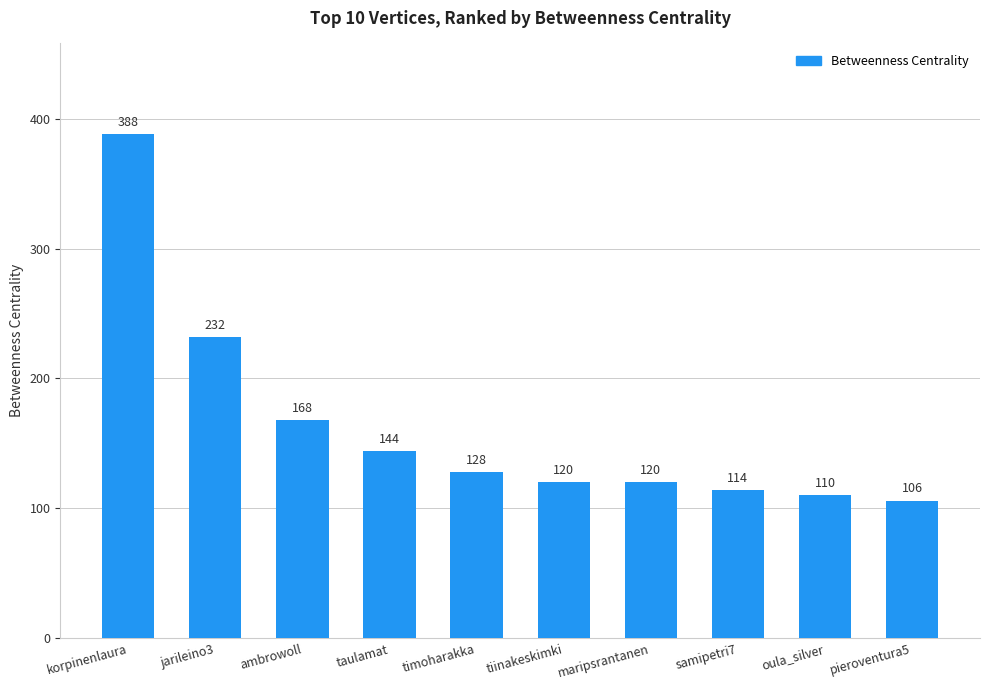

The value at maripsrantanen is 170. True or false?

False